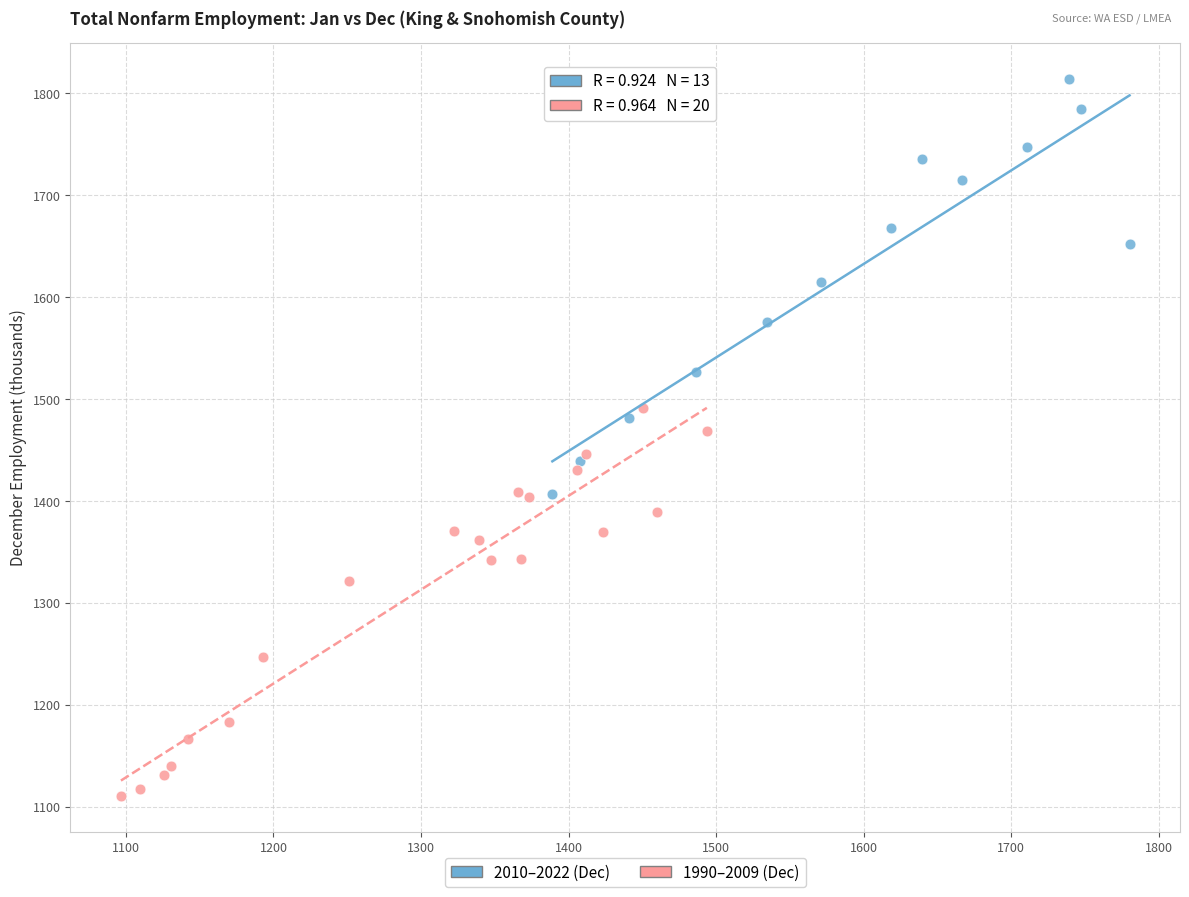

Which series reaches the minimum Y coordinate?

1990–2009 (Dec)